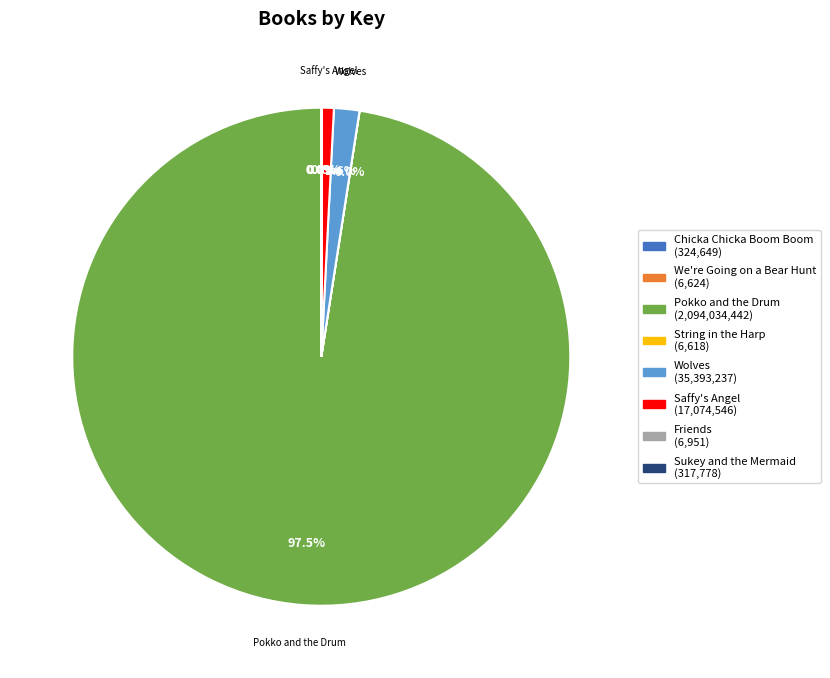

Is there a majority slice in this chart?

Yes